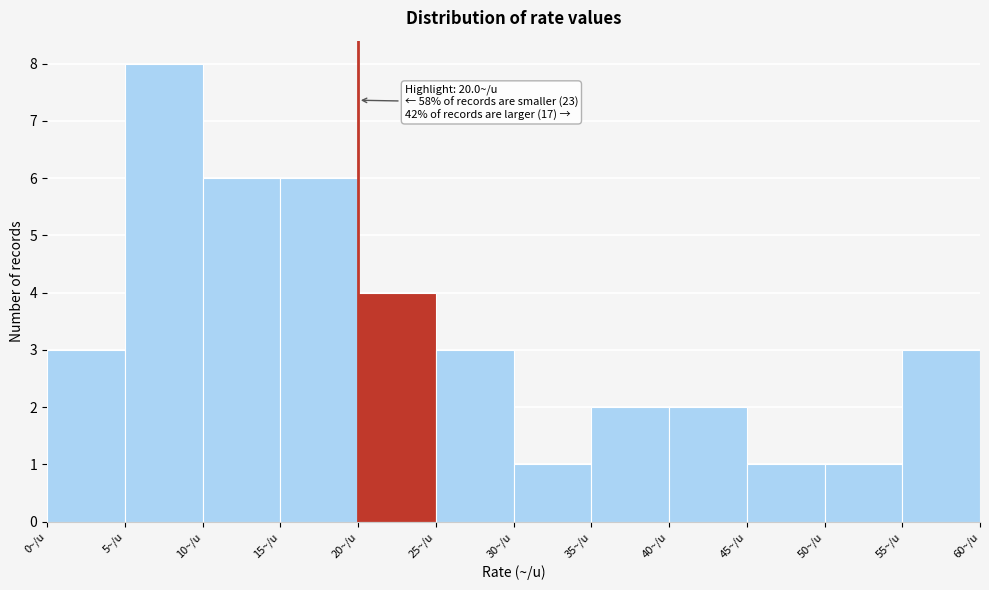

Over which range of the x-axis is the bar tallest?

5 to 10